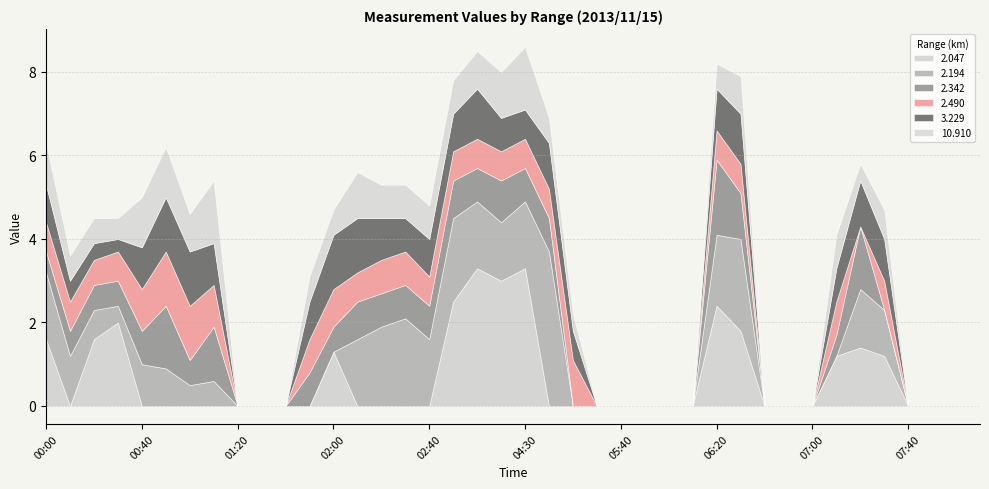

Reading right to left, extract all data points from this chart.

2.047: 08:10=999.0	08:00=999.0	07:50=999.0	07:40=999.0	07:30=1.2	07:20=1.4	07:10=1.2	07:00=999.0	06:50=999.0	06:40=999.0	06:30=1.8	06:20=2.4	06:10=999.0	06:00=999.0	05:50=999.0	05:40=999.0	05:30=999.0	05:20=999.0	04:40=999.0	04:30=3.3	04:20=3.0	04:10=3.3	04:00=2.5	02:40=999.0	02:30=999.0	02:20=999.0	02:10=999.0	02:00=1.3	01:50=999.0	01:40=999.0	01:30=999.0	01:20=999.0	01:10=999.0	01:00=999.0	00:50=999.0	00:40=999.0	00:30=2.0	00:20=1.6	00:10=999.0	00:00=1.6
2.194: 08:10=999.0	08:00=999.0	07:50=999.0	07:40=999.0	07:30=1.1	07:20=1.4	07:10=999.0	07:00=999.0	06:50=999.0	06:40=999.0	06:30=2.2	06:20=1.7	06:10=999.0	06:00=999.0	05:50=999.0	05:40=999.0	05:30=999.0	05:20=999.0	04:40=3.7	04:30=1.6	04:20=1.4	04:10=1.6	04:00=2.0	02:40=1.6	02:30=2.1	02:20=1.9	02:10=1.6	02:00=999.0	01:50=999.0	01:40=999.0	01:30=999.0	01:20=999.0	01:10=0.6	01:00=0.5	00:50=0.9	00:40=1.0	00:30=0.4	00:20=0.7	00:10=1.2	00:00=1.6
2.342: 08:10=999.0	08:00=999.0	07:50=999.0	07:40=999.0	07:30=999.0	07:20=1.5	07:10=0.5	07:00=999.0	06:50=999.0	06:40=999.0	06:30=1.1	06:20=1.8	06:10=999.0	06:00=999.0	05:50=999.0	05:40=999.0	05:30=999.0	05:20=999.0	04:40=0.8	04:30=0.8	04:20=1.0	04:10=0.8	04:00=0.9	02:40=0.8	02:30=0.8	02:20=0.8	02:10=0.9	02:00=0.6	01:50=0.8	01:40=999.0	01:30=999.0	01:20=999.0	01:10=1.3	01:00=0.6	00:50=1.5	00:40=0.8	00:30=0.6	00:20=0.6	00:10=0.6	00:00=0.5
2.490: 08:10=999.0	08:00=999.0	07:50=999.0	07:40=999.0	07:30=0.7	07:20=999.0	07:10=0.8	07:00=999.0	06:50=999.0	06:40=999.0	06:30=0.7	06:20=0.7	06:10=999.0	06:00=999.0	05:50=999.0	05:40=999.0	05:30=999.0	05:20=1.1	04:40=0.7	04:30=0.7	04:20=0.7	04:10=0.7	04:00=0.7	02:40=0.7	02:30=0.8	02:20=0.8	02:10=0.7	02:00=0.9	01:50=0.8	01:40=999.0	01:30=999.0	01:20=999.0	01:10=1.0	01:00=1.3	00:50=1.3	00:40=1.0	00:30=0.7	00:20=0.6	00:10=0.7	00:00=0.7
3.229: 08:10=999.0	08:00=999.0	07:50=999.0	07:40=999.0	07:30=1.0	07:20=1.1	07:10=0.8	07:00=999.0	06:50=999.0	06:40=999.0	06:30=1.2	06:20=1.0	06:10=999.0	06:00=999.0	05:50=999.0	05:40=999.0	05:30=999.0	05:20=0.7	04:40=1.1	04:30=0.7	04:20=0.8	04:10=1.2	04:00=0.9	02:40=0.9	02:30=0.8	02:20=1.0	02:10=1.3	02:00=1.3	01:50=0.9	01:40=999.0	01:30=999.0	01:20=999.0	01:10=1.0	01:00=1.3	00:50=1.3	00:40=1.0	00:30=0.3	00:20=0.4	00:10=0.5	00:00=0.9
10.910: 08:10=999.0	08:00=999.0	07:50=999.0	07:40=999.0	07:30=0.7	07:20=0.4	07:10=0.8	07:00=999.0	06:50=999.0	06:40=999.0	06:30=0.9	06:20=0.6	06:10=999.0	06:00=999.0	05:50=999.0	05:40=999.0	05:30=999.0	05:20=0.4	04:40=0.6	04:30=1.5	04:20=1.1	04:10=0.9	04:00=0.8	02:40=0.8	02:30=0.8	02:20=0.8	02:10=1.1	02:00=0.6	01:50=0.6	01:40=999.0	01:30=999.0	01:20=999.0	01:10=1.5	01:00=0.9	00:50=1.2	00:40=1.2	00:30=0.5	00:20=0.6	00:10=0.6	00:00=1.0